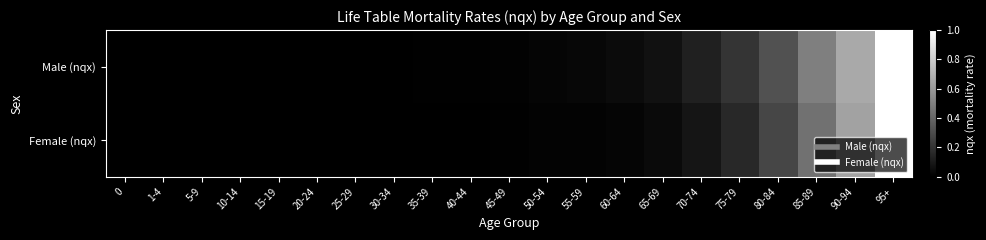

Between 55-59 and 0, which is larger?

55-59